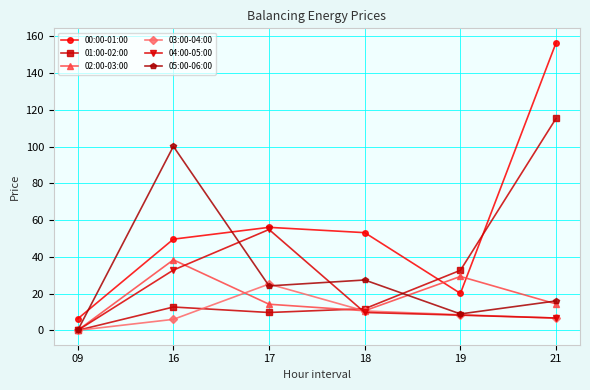

Which label corresponds to the largest value in the chart?

21